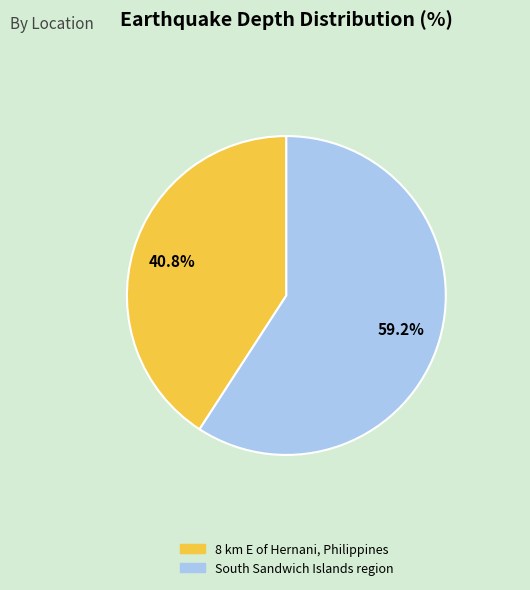

To the nearest percent, what portion does 8 km E of Hernani, Philippines represent?

41%